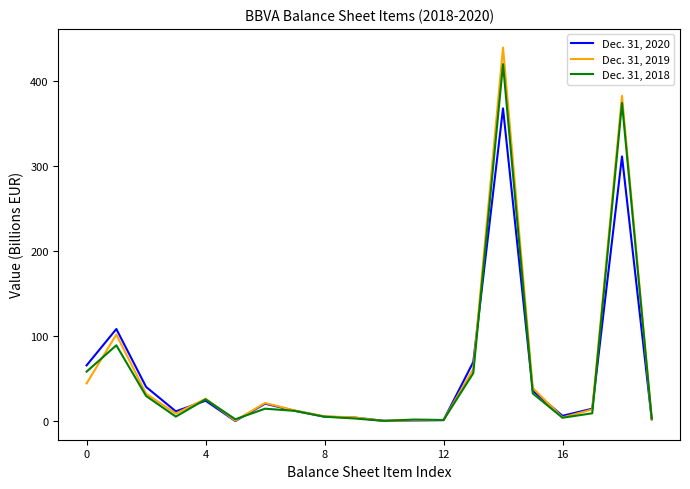

Rank the series by their maximum value, from highest to lowest.

Dec. 31, 2019, Dec. 31, 2018, Dec. 31, 2020